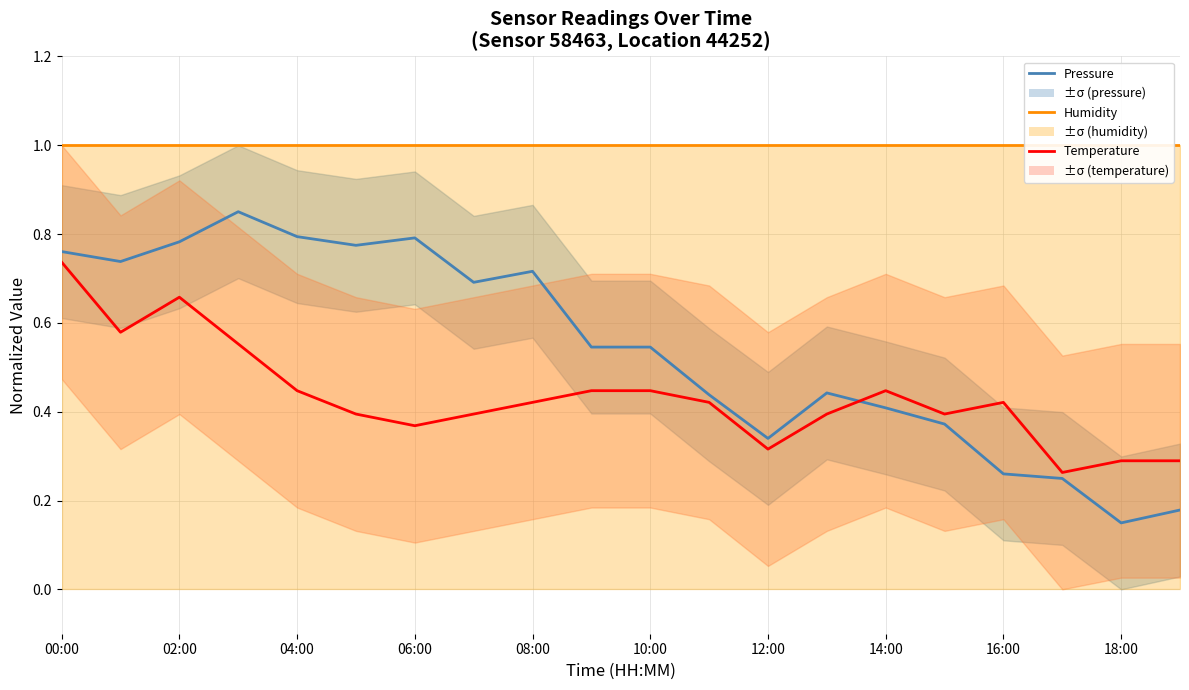

The Pressure series shows 0.2 at 14:00. True or false?

False